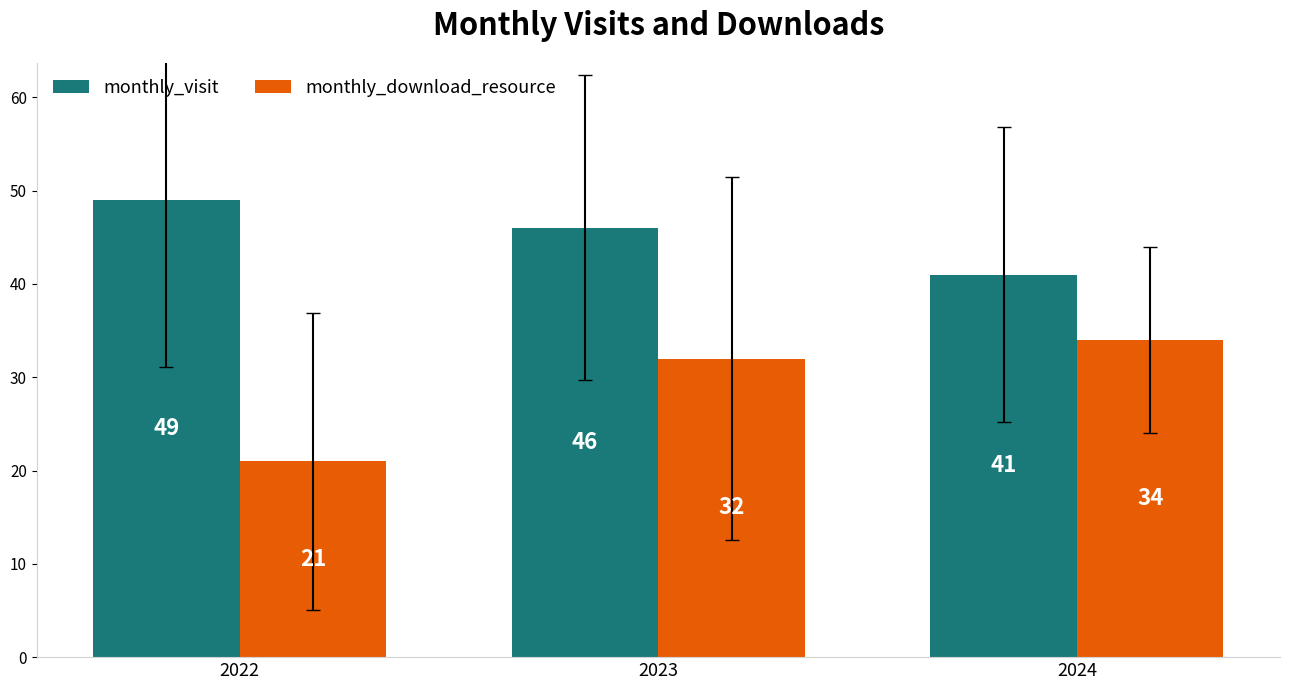

Reading left to right, extract all data points from this chart.

monthly_visit: 2022=49	2023=46	2024=41
monthly_download_resource: 2022=21	2023=32	2024=34